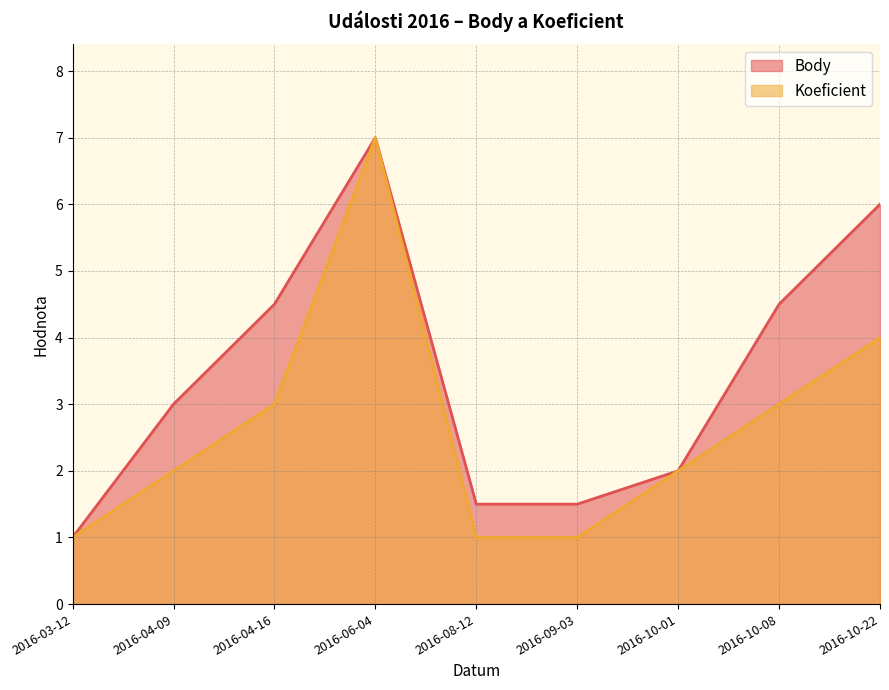

Between 2016-04-09 and 2016-08-12, which is larger?

2016-04-09